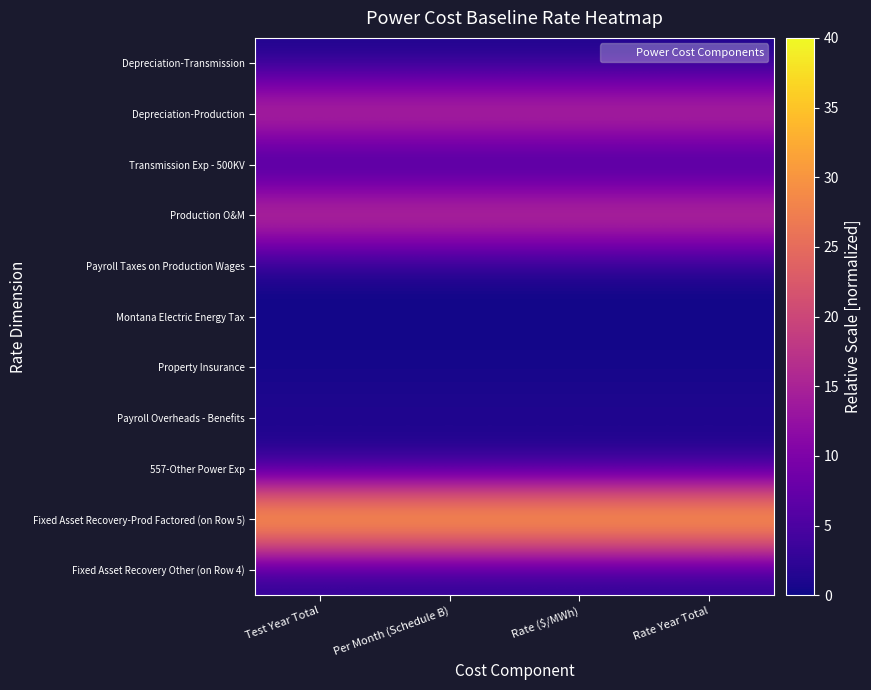

What is the difference between the highest and lowest values at Per Month (Schedule B)?

39.8